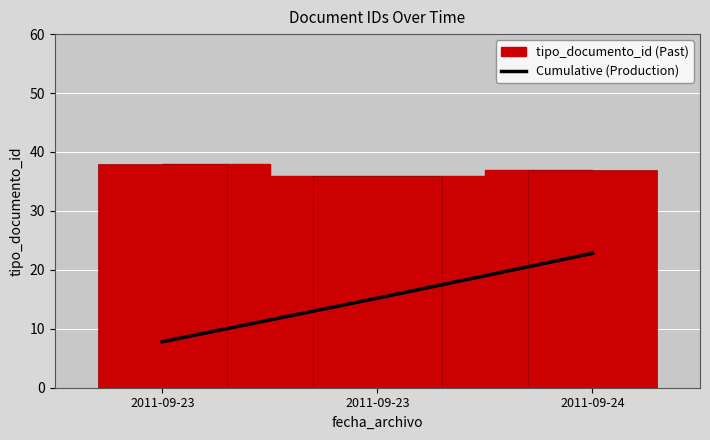

List the labels in order of value, largest first.

2011-09-24, 2011-09-23, 2011-09-23